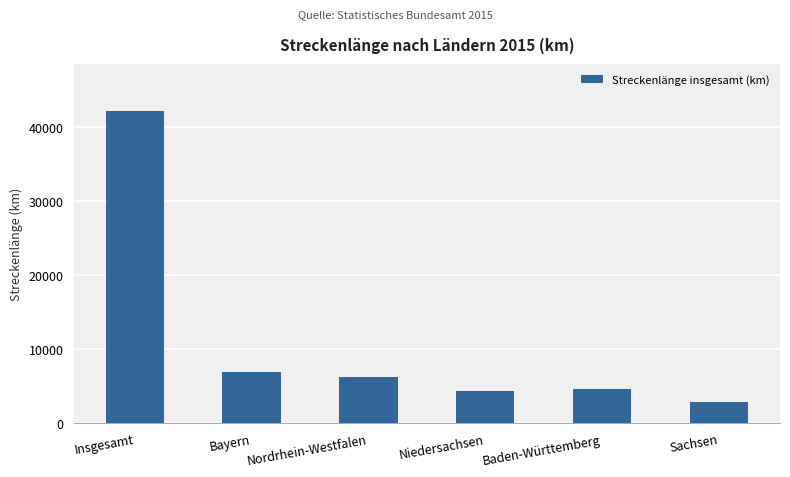

What is the minimum value shown in the chart?

2919